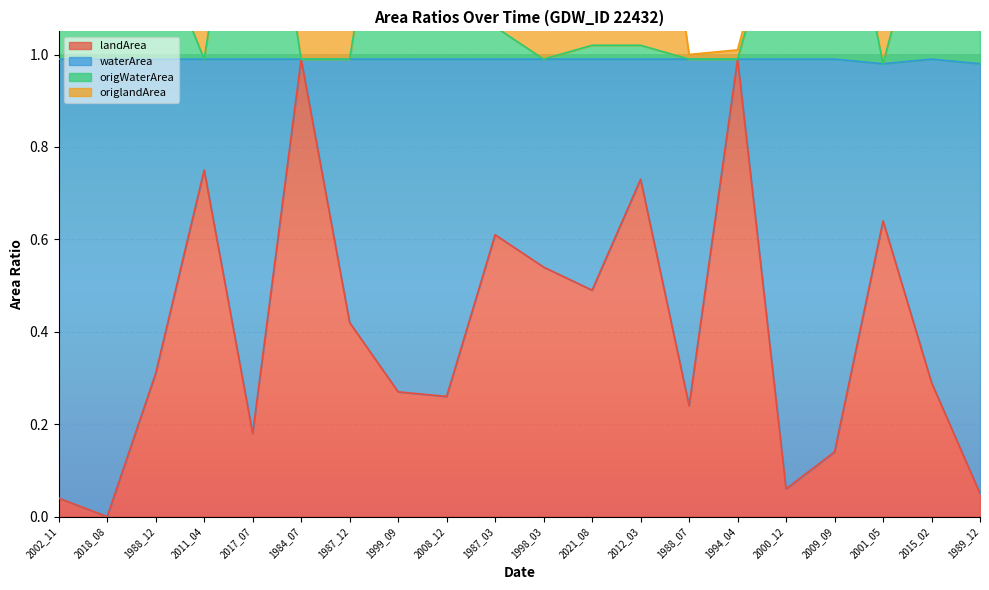

Between 1984_07 and 2000_12, which series saw the biggest shift?

landArea